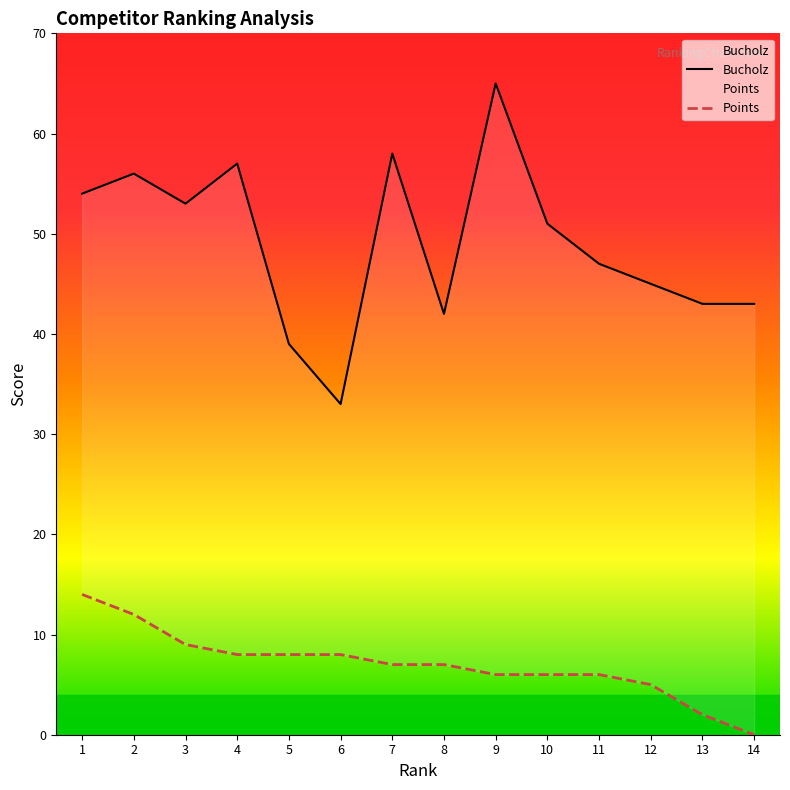

What is the value of the Points point at the 5th from the left?

8